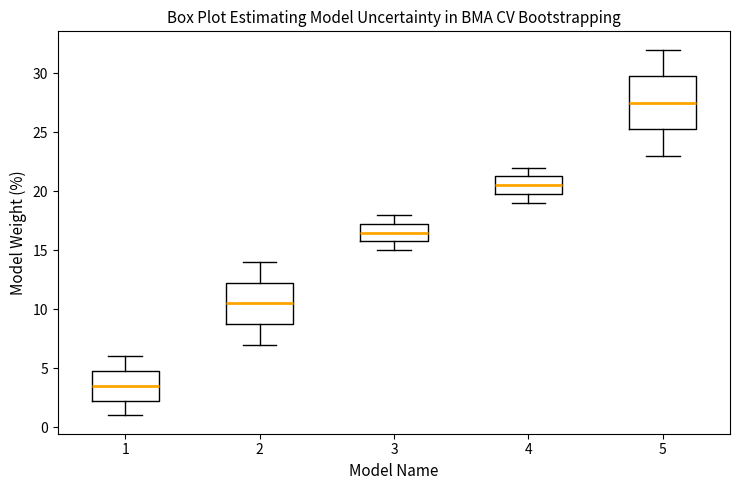

Which box's median line is the highest?

5